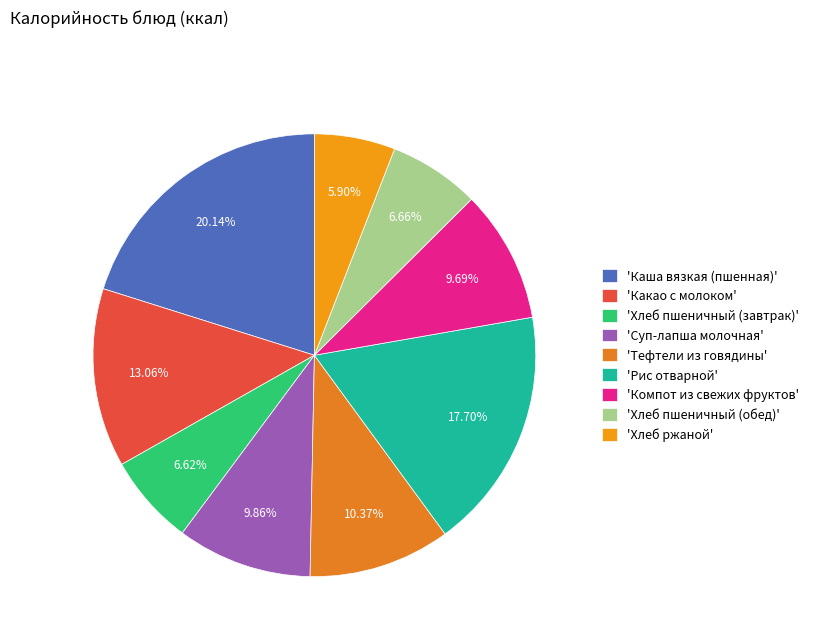

Is there any slice that represents more than half of the pie?

No